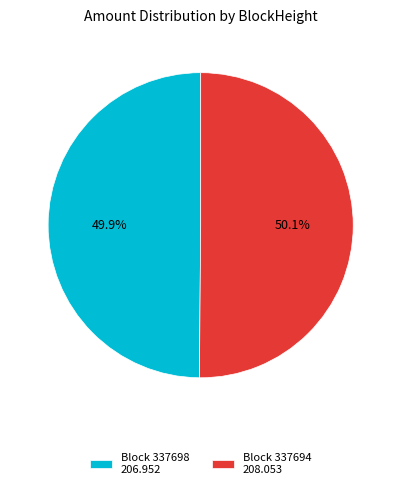

What is the ratio of the value at Block 337698 206.952 to the value at Block 337694 208.053?

1.0